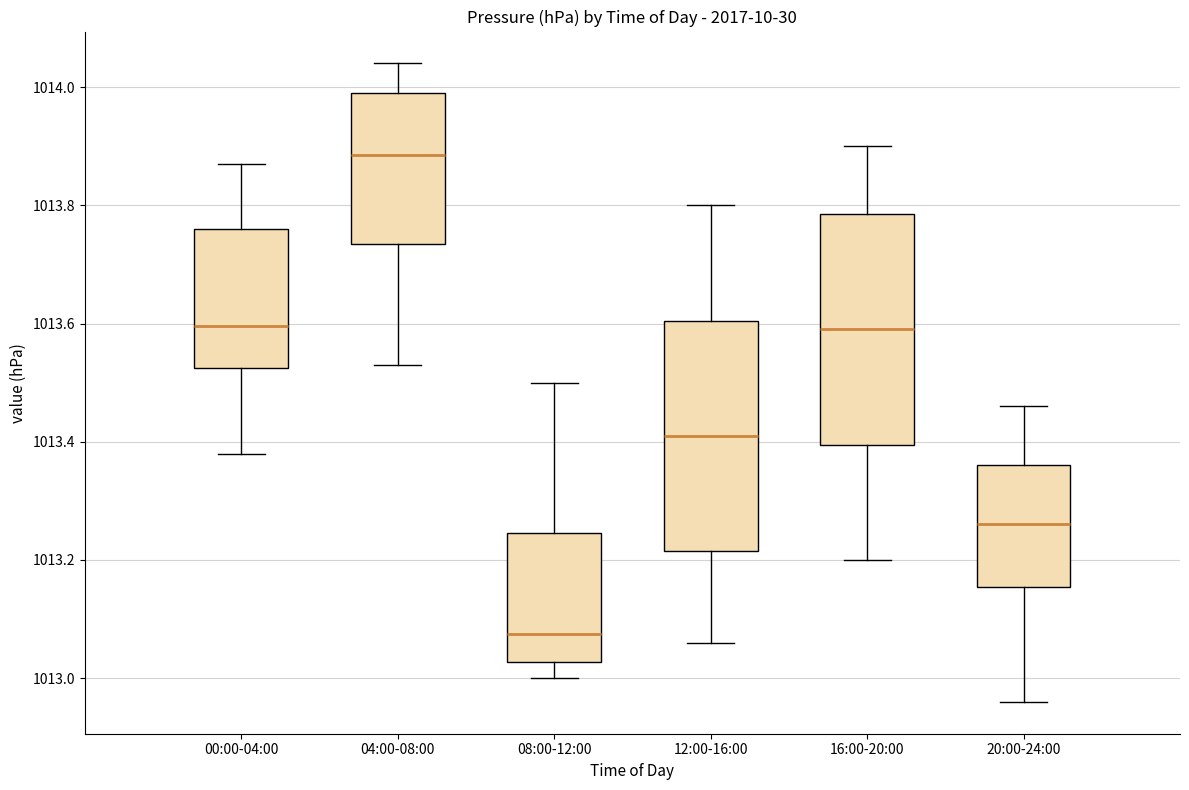

Where does the lower whisker of the box for 20:00-24:00 end on the y-axis? The values are not printed on the chart, so give them approximately, as read against the axis.

1012.96